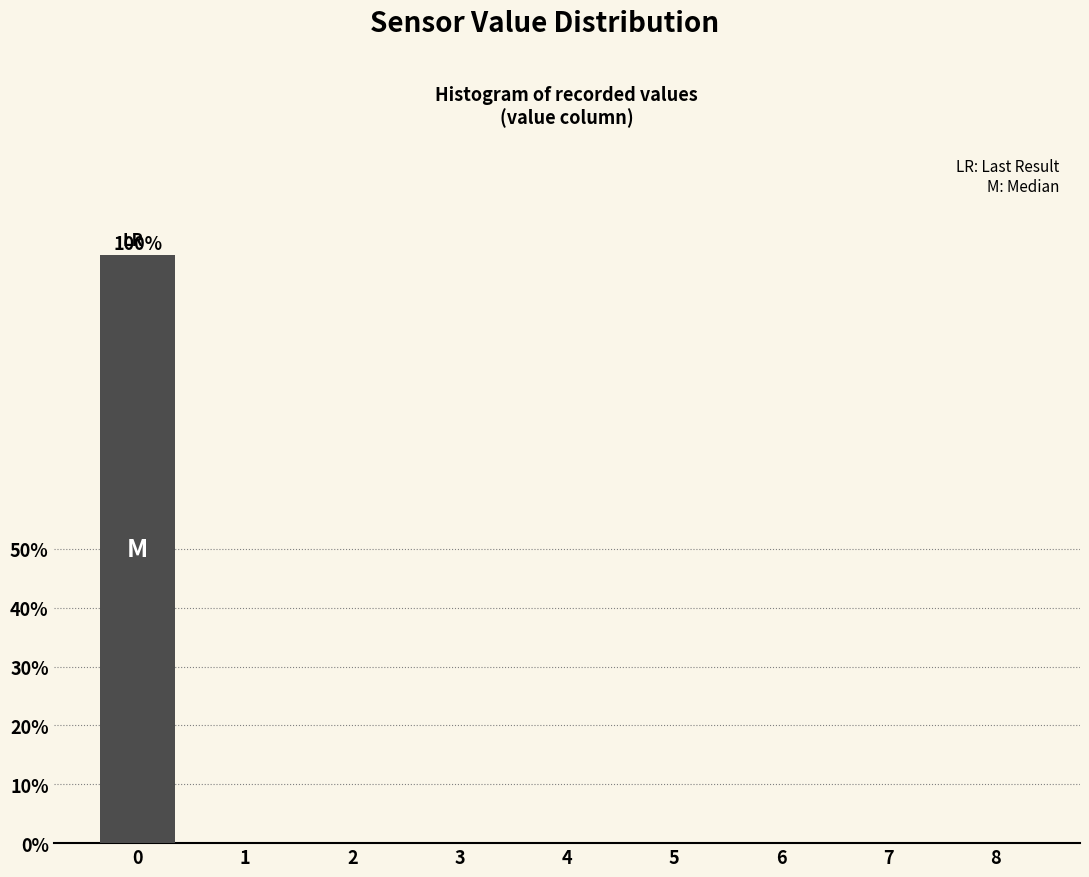

Reading right to left, extract all data points from this chart.

8=0	7=0	6=0	5=0	4=0	3=0	2=0	1=0	0=100